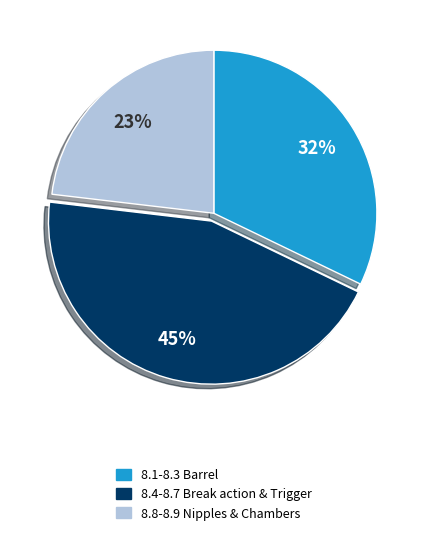

To the nearest percent, what is the difference between the largest and smallest slice percentages?

22%